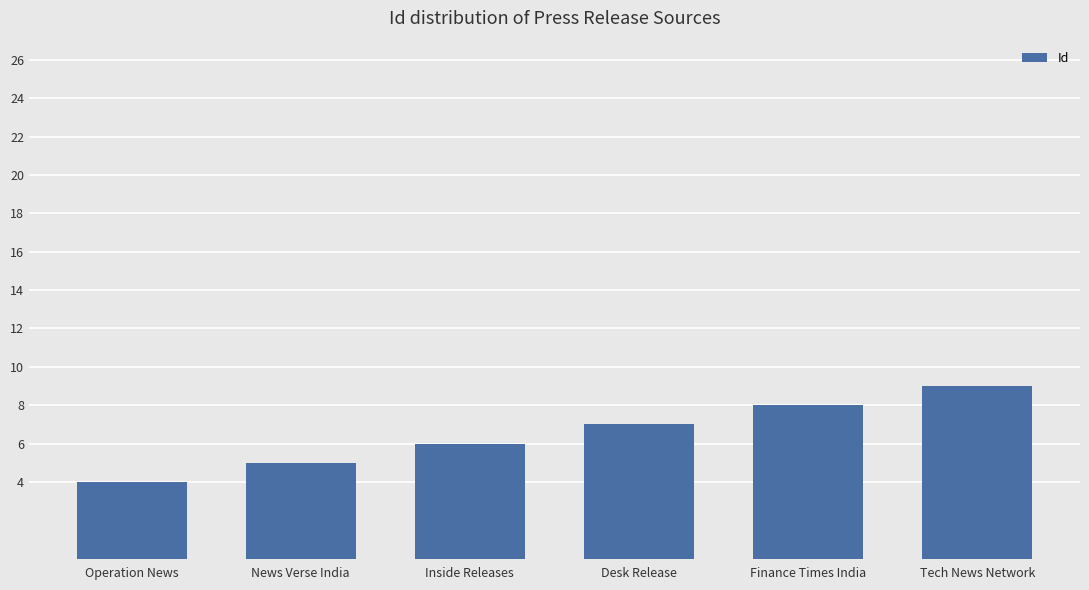

What is the approximate value at News Verse India?

5